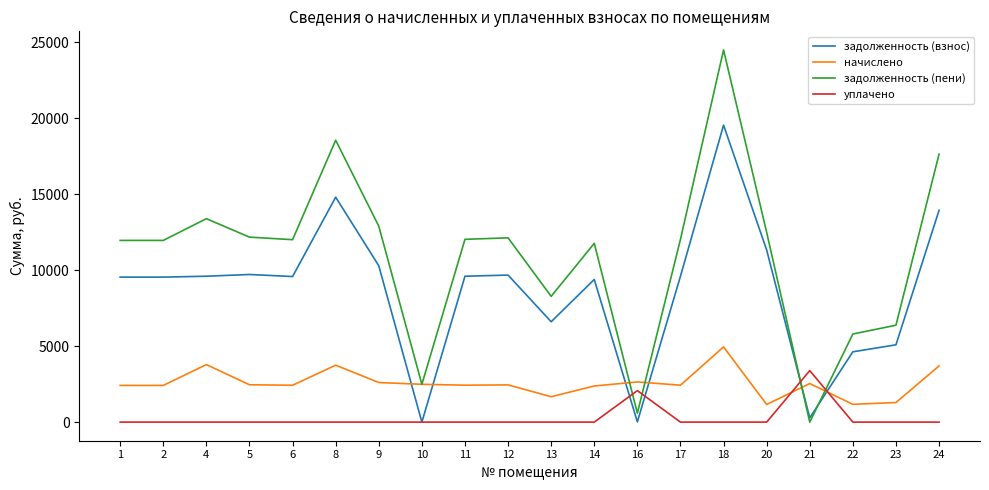

The value of задолженность (взнос) at 1 is 9542.4. True or false?

True